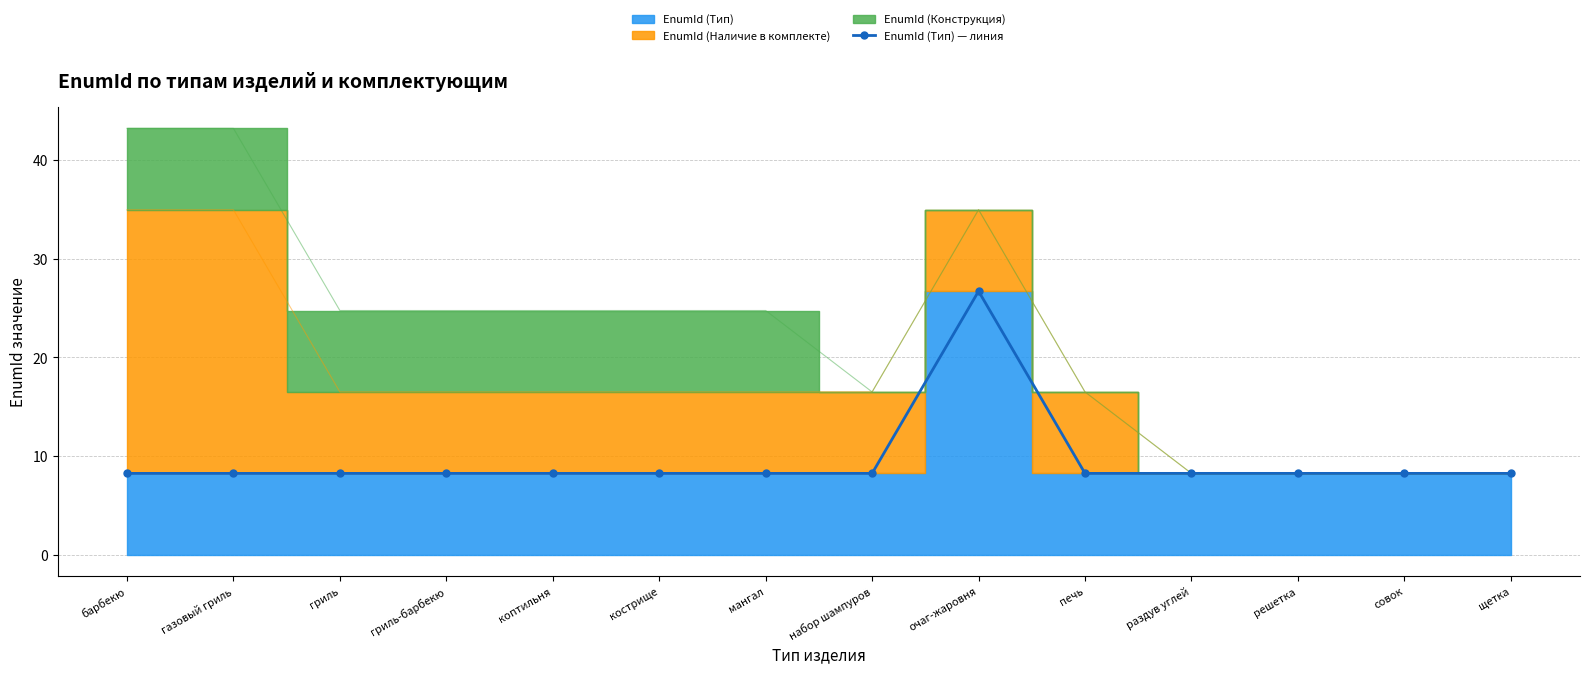

At which category does the data reach its first local valley?

гриль-барбекю